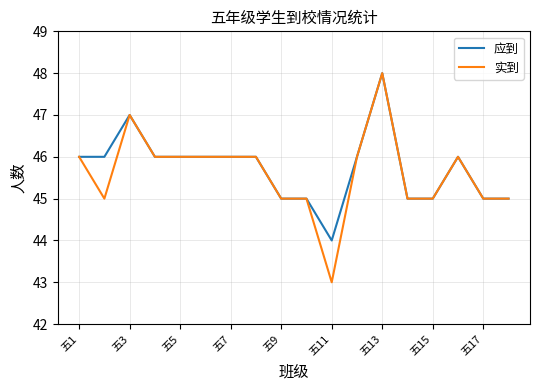

Reading right to left, extract all data points from this chart.

应到: 45	45	46	45	45	48	46	44	45	45	46	46	46	46	46	47	46	46
实到: 45	45	46	45	45	48	46	43	45	45	46	46	46	46	46	47	45	46